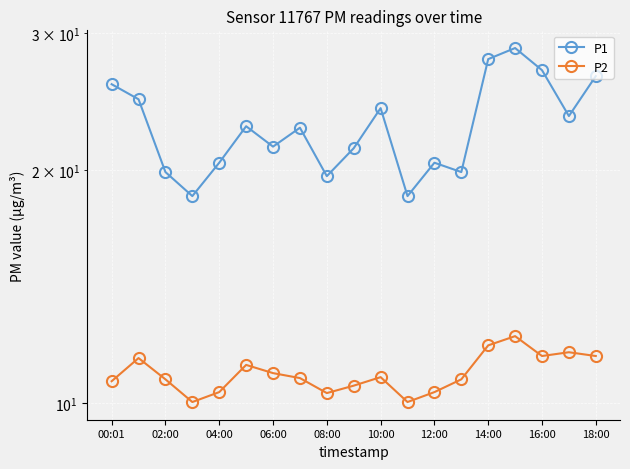

How many distinct data groups are displayed?

2